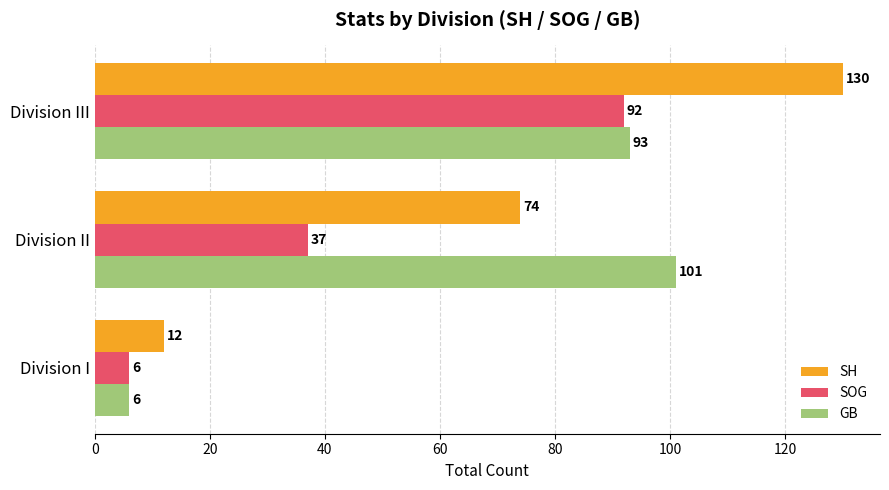

What is the total value across all series at Division I?

24